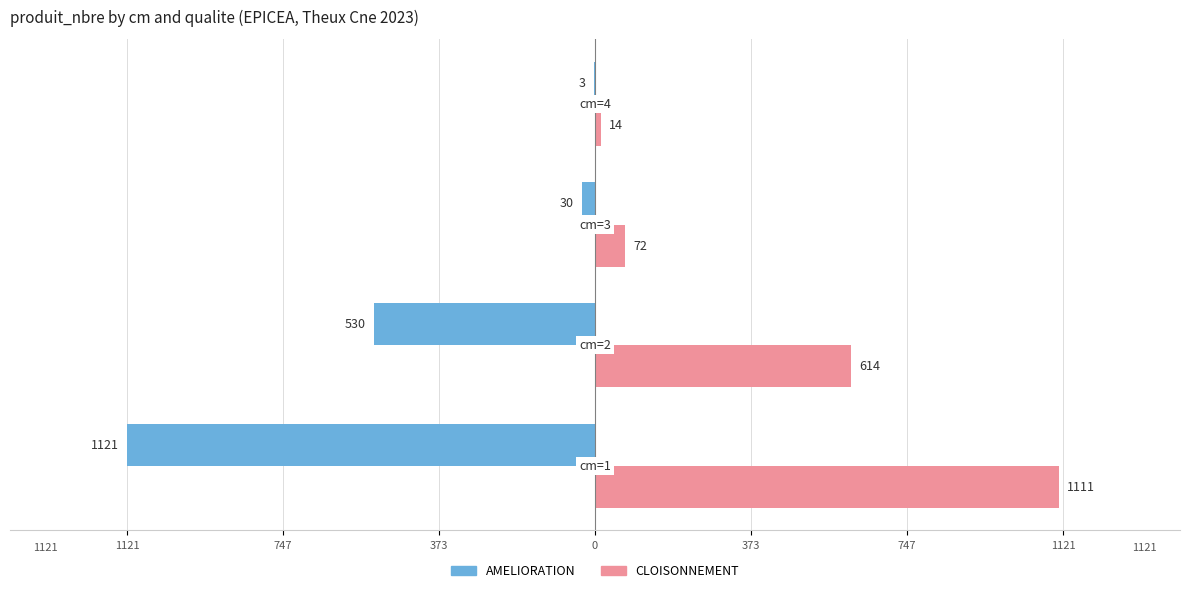

Which series has the largest range (max minus min)?

AMELIORATION